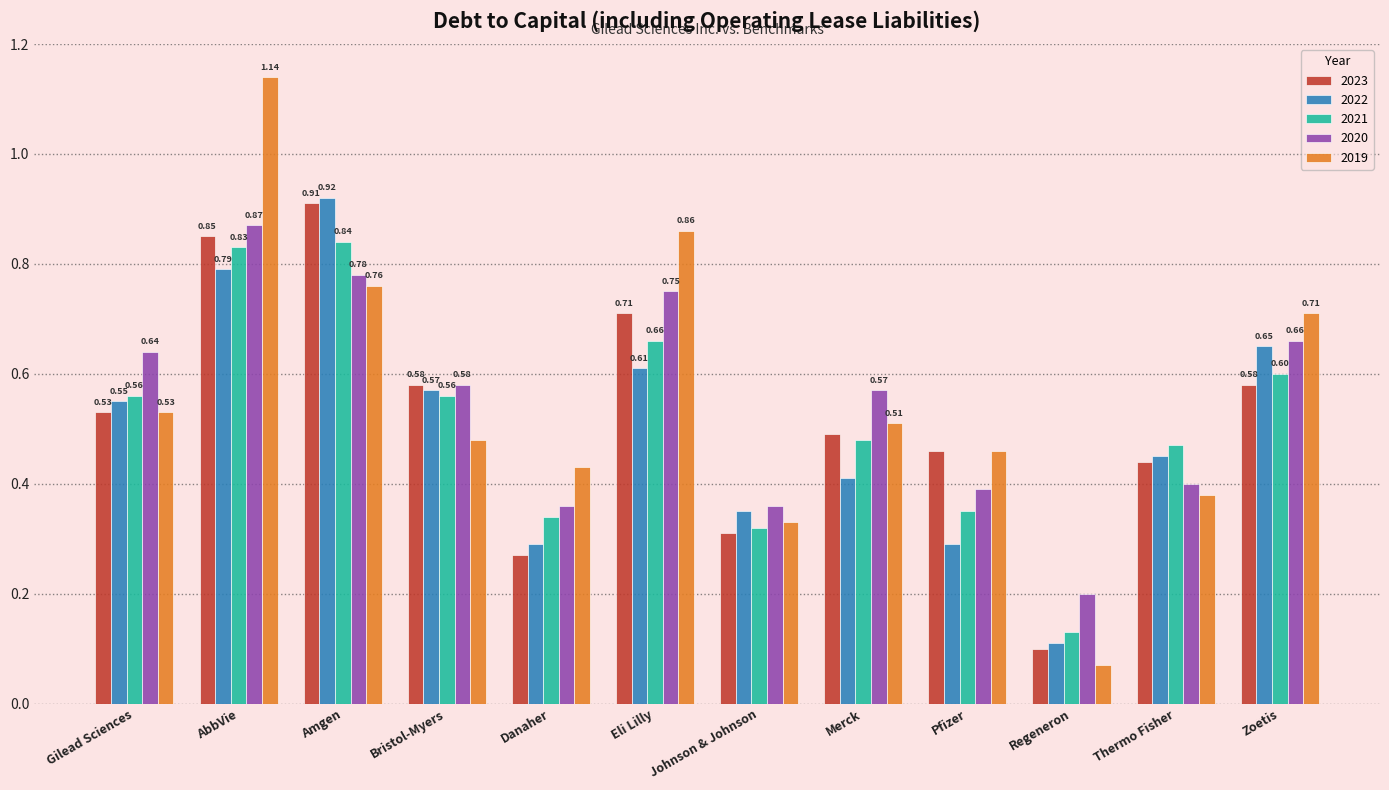

Which series has the largest range (max minus min)?

2019